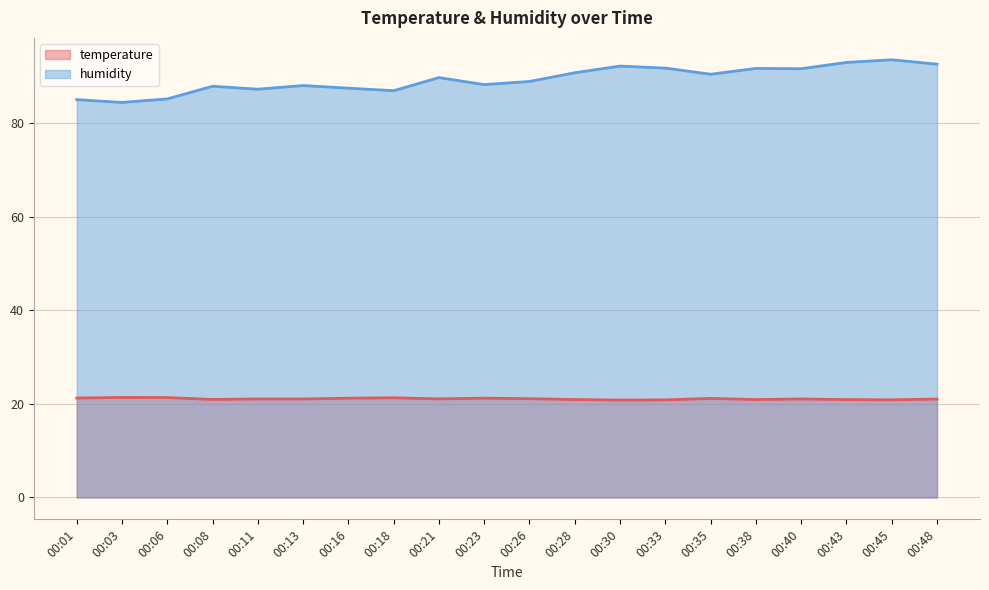

What are all the series names shown in the legend?

temperature, humidity